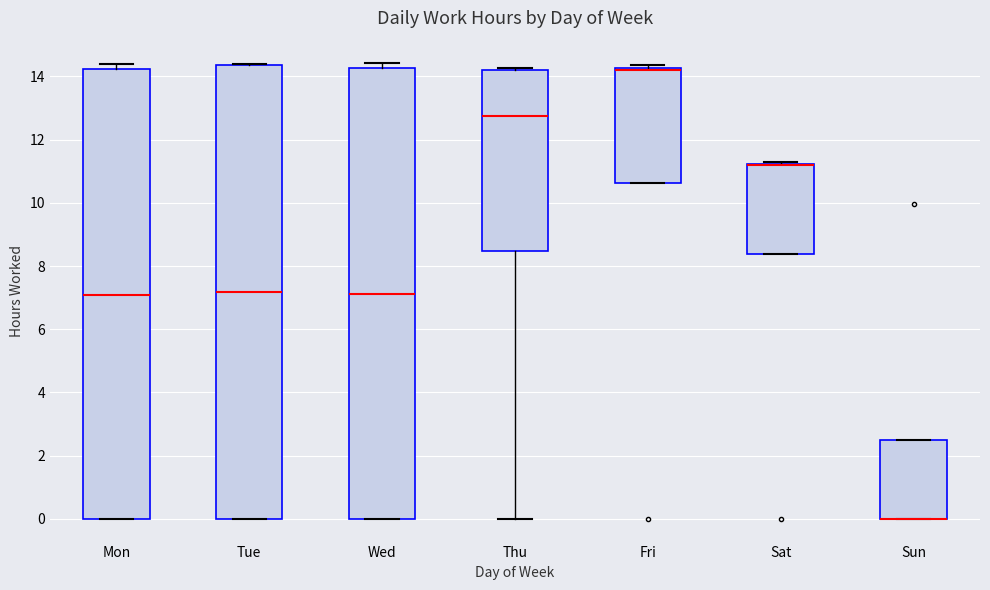

Where is the lower edge of the box for Fri on the y-axis? The values are not printed on the chart, so give them approximately, as read against the axis.

10.6